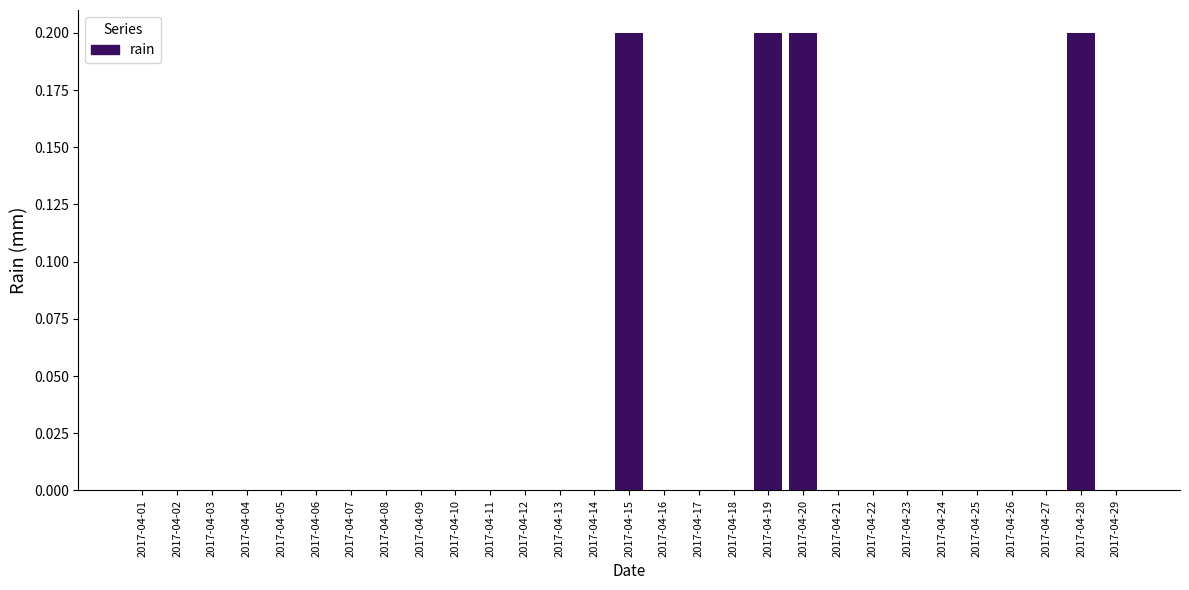

Reading right to left, list all the values displayed in this chart.

2017-04-29=0.0	2017-04-28=0.2	2017-04-27=0.0	2017-04-26=0.0	2017-04-25=0.0	2017-04-24=0.0	2017-04-23=0.0	2017-04-22=0.0	2017-04-21=0.0	2017-04-20=0.2	2017-04-19=0.2	2017-04-18=0.0	2017-04-17=0.0	2017-04-16=0.0	2017-04-15=0.2	2017-04-14=0.0	2017-04-13=0.0	2017-04-12=0.0	2017-04-11=0.0	2017-04-10=0.0	2017-04-09=0.0	2017-04-08=0.0	2017-04-07=0.0	2017-04-06=0.0	2017-04-05=0.0	2017-04-04=0.0	2017-04-03=0.0	2017-04-02=0.0	2017-04-01=0.0